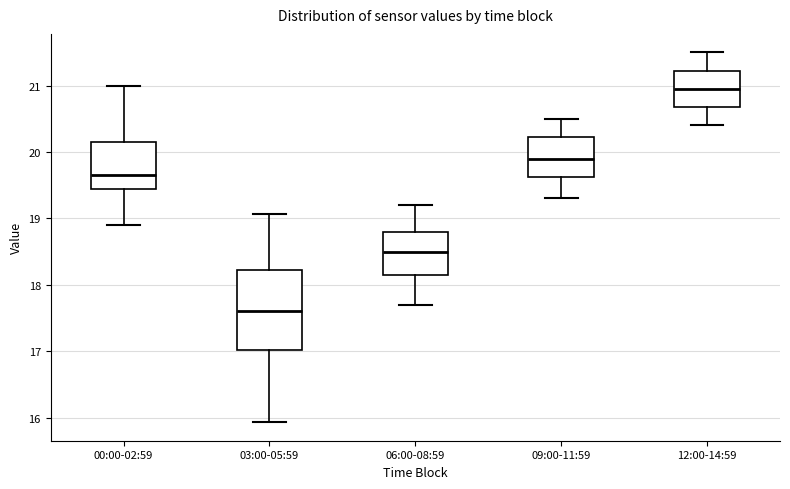

Which box's median line is the highest?

12:00-14:59